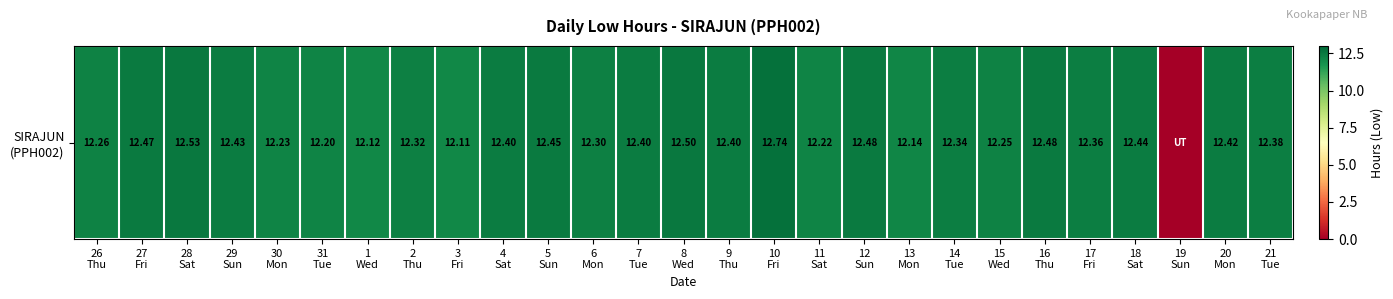

What is the difference between the values at 17
Fri and 28
Sat?

0.2